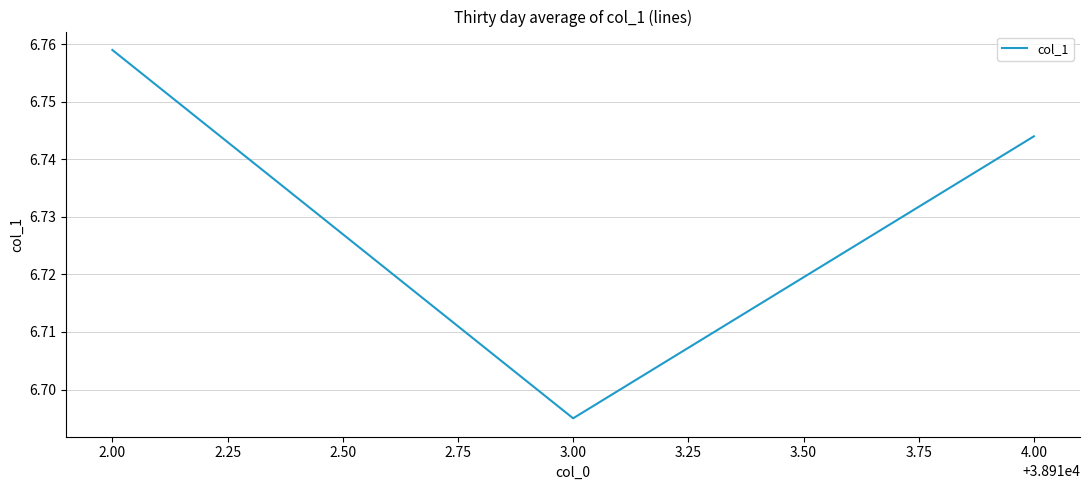

How many series are shown in this chart?

1